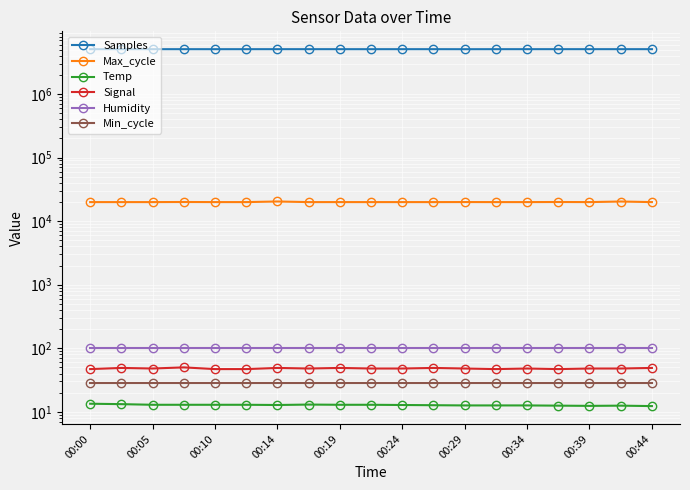

Reading right to left, transcribe all the data shown in this chart.

Samples: 5071848.0	5071966.0	5072049.0	5072539.0	5071972.0	5071350.0	5067048.0	5072265.0	5071809.0	5069544.0	5071981.0	5072654.0	5072064.0	5071599.0	5068938.0	5072245.0	5072350.0	5072692.0	5070732.0
Max_cycle: 19924.0	20341.0	19925.0	19994.0	19924.0	19924.0	19955.0	19924.0	19928.0	19924.0	19932.0	19925.0	20365.0	19924.0	19928.0	19998.0	19925.0	19924.0	19924.0
Temp: 12.3	12.5	12.4	12.5	12.6	12.6	12.6	12.7	12.8	12.9	12.9	13.0	12.8	12.9	12.9	12.9	12.9	13.2	13.4
Signal: 49.0	48.0	48.0	47.0	48.0	47.0	48.0	49.0	48.0	48.0	49.0	48.0	49.0	47.0	47.0	50.0	48.0	49.0	47.0
Humidity: 99.9	99.9	99.9	99.9	99.9	99.9	99.9	99.9	99.9	99.9	99.9	99.9	99.9	99.9	99.9	99.9	99.9	99.9	99.9
Min_cycle: 28.0	28.0	28.0	28.0	28.0	28.0	28.0	28.0	28.0	28.0	28.0	28.0	28.0	28.0	28.0	28.0	28.0	28.0	28.0